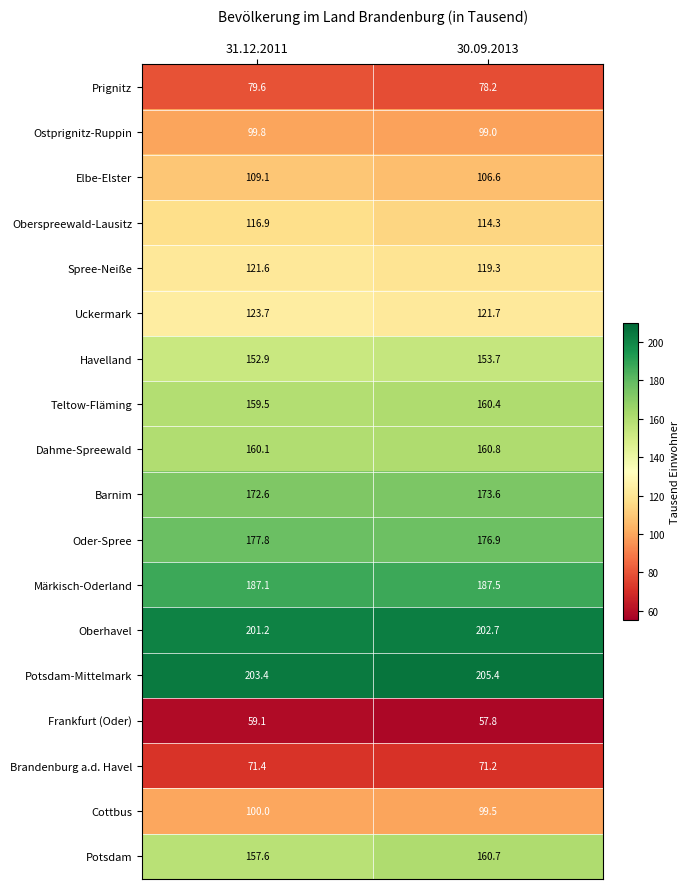

What is the difference between the Frankfurt (Oder) values at 30.09.2013 and 31.12.2011?

1.3